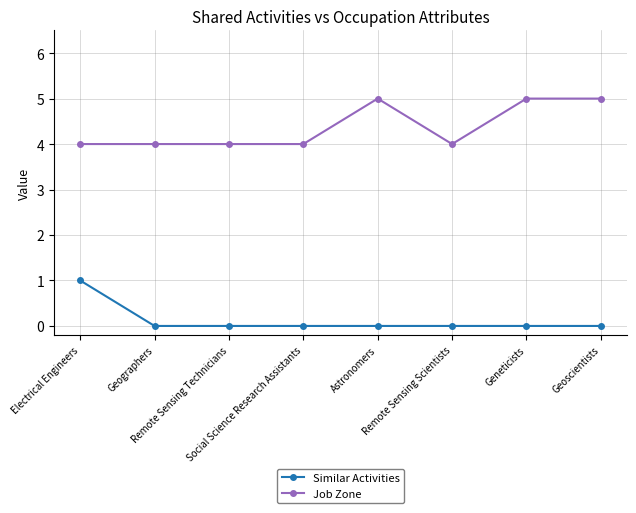

True or false: Job Zone and Similar Activities cross at least once.

False